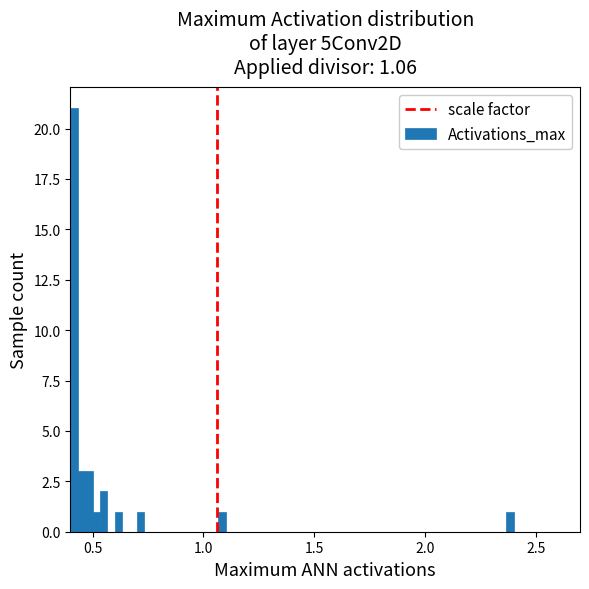

Read against the x-axis, roughly where is the centre of the tallest bar?

0.40